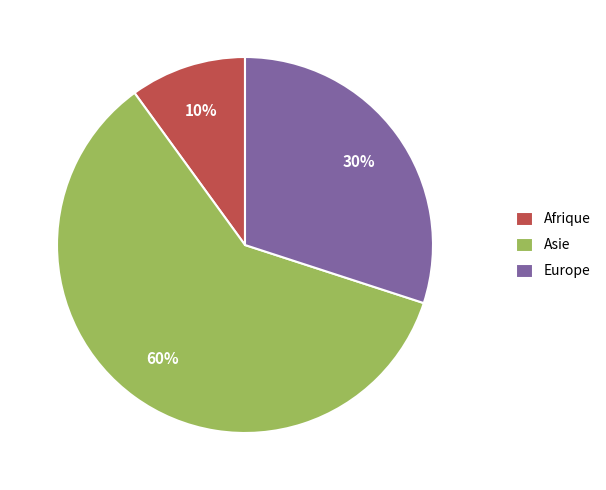

What is the smallest slice in the pie chart?

Afrique